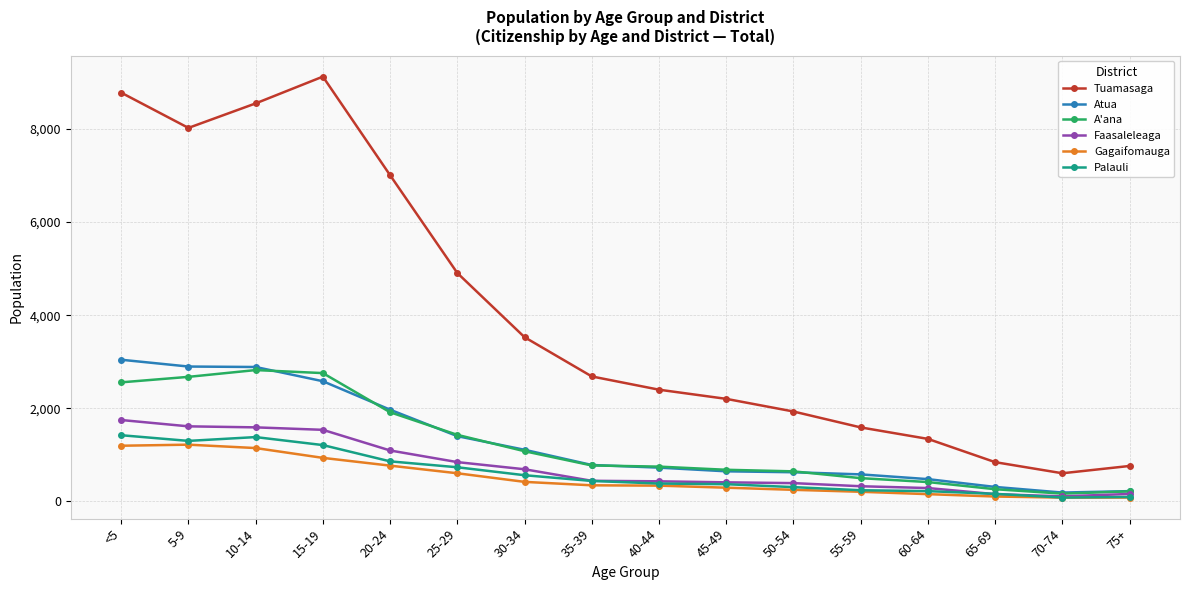

In Gagaifomauga, how many points are higher than both neighbors (excluding endpoints)?

1